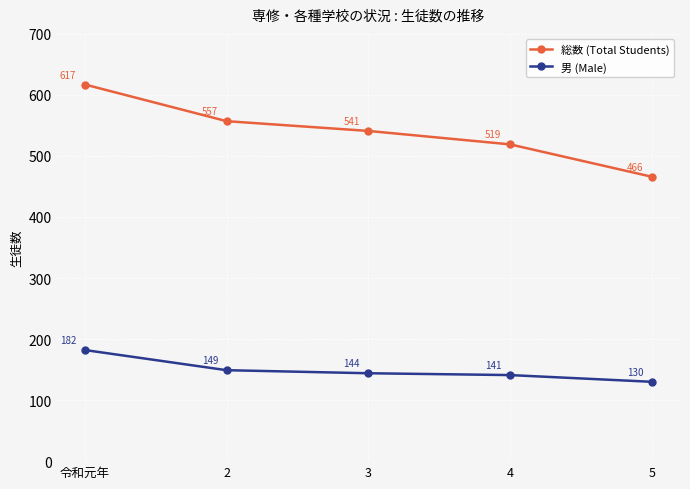

List the labels in order of 総数 (Total Students) value, smallest first.

5, 4, 3, 2, 令和元年